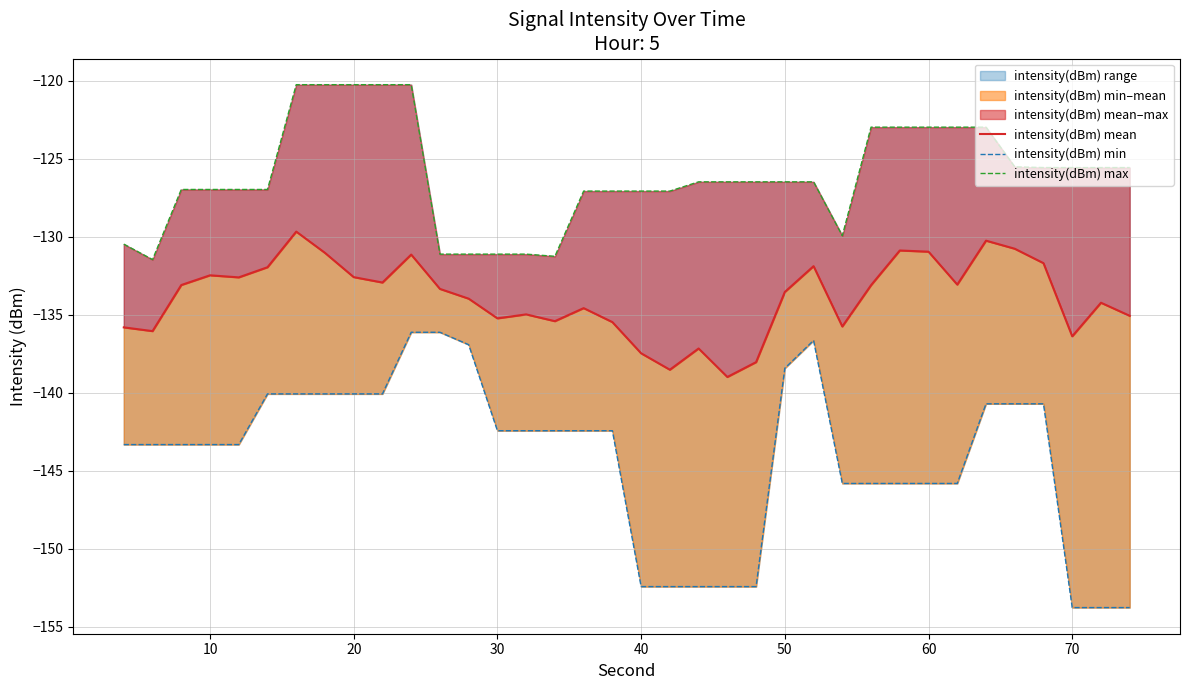

Does the chart have visible grid lines?

Yes